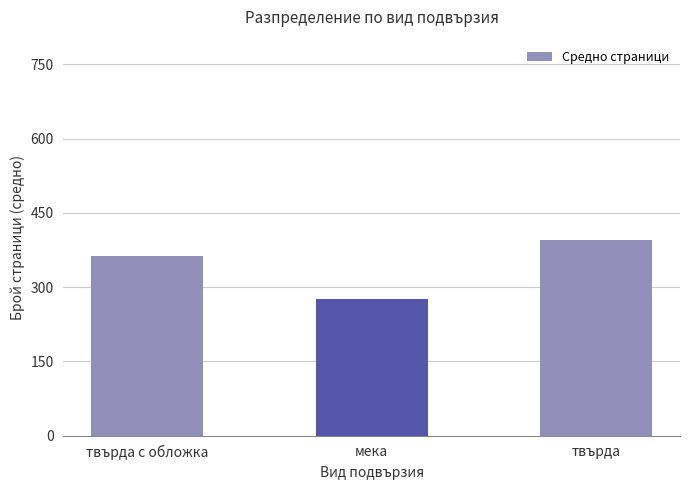

Where is the data nearest to the value 336?

твърда с обложка